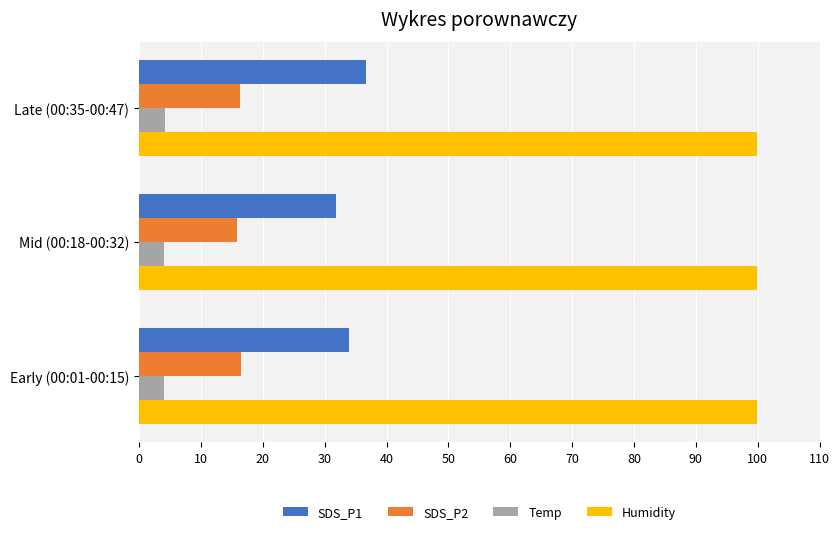

What is the minimum value shown in the chart?

4.1